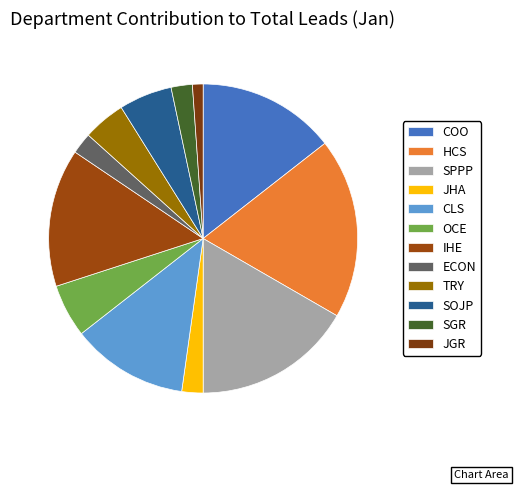

What percentage is the HCS slice, to the nearest percent?

19%